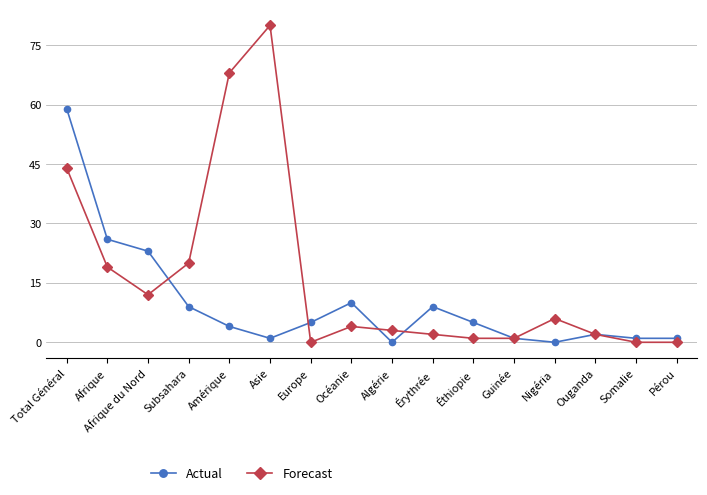

What is the spread (max minus min) of values at Total Général?

15